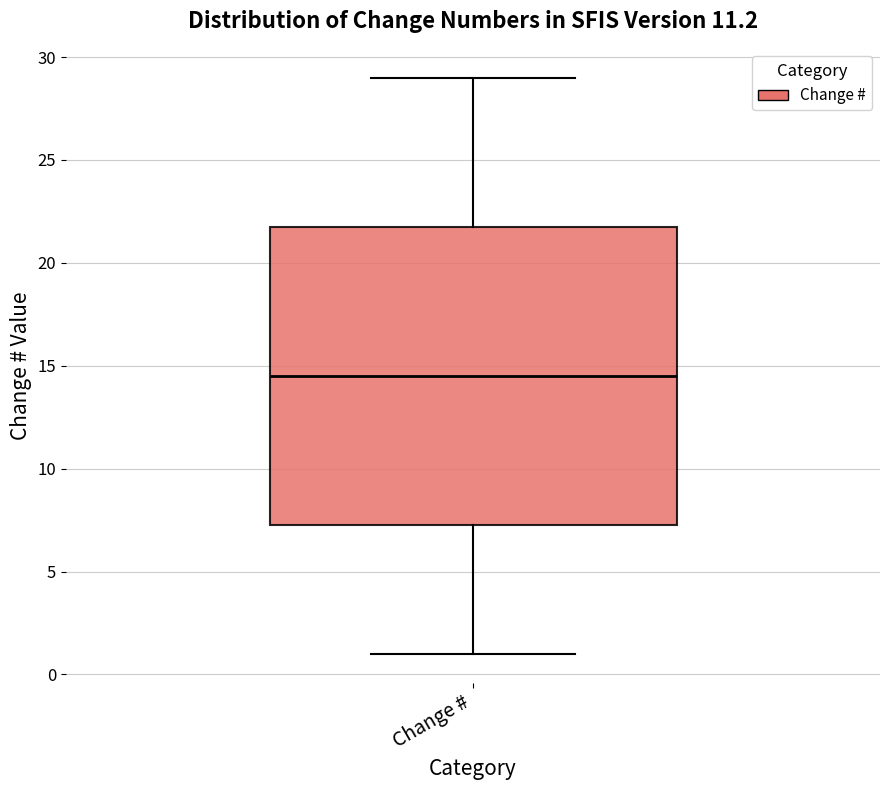

Where does the upper whisker of the box for Change # end on the y-axis? The values are not printed on the chart, so give them approximately, as read against the axis.

29.0